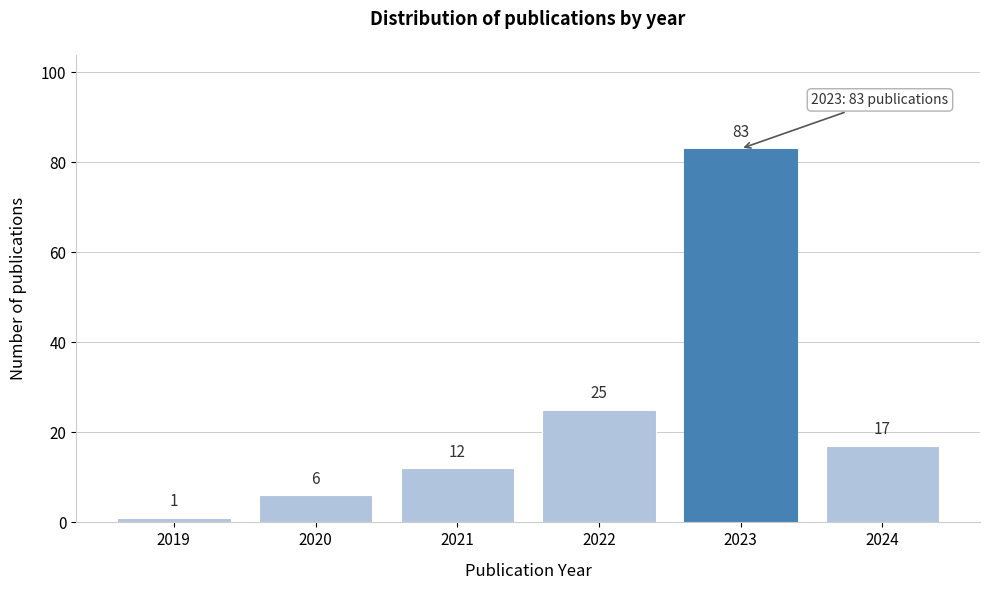

Reading left to right, what are all the values shown in this chart?

2019=1	2020=6	2021=12	2022=25	2023=83	2024=17